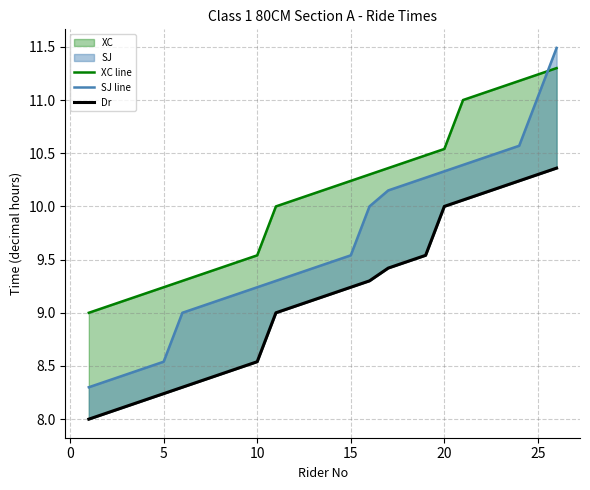

Rank the series at 10 from highest to lowest value.

XC line, SJ line, Dr